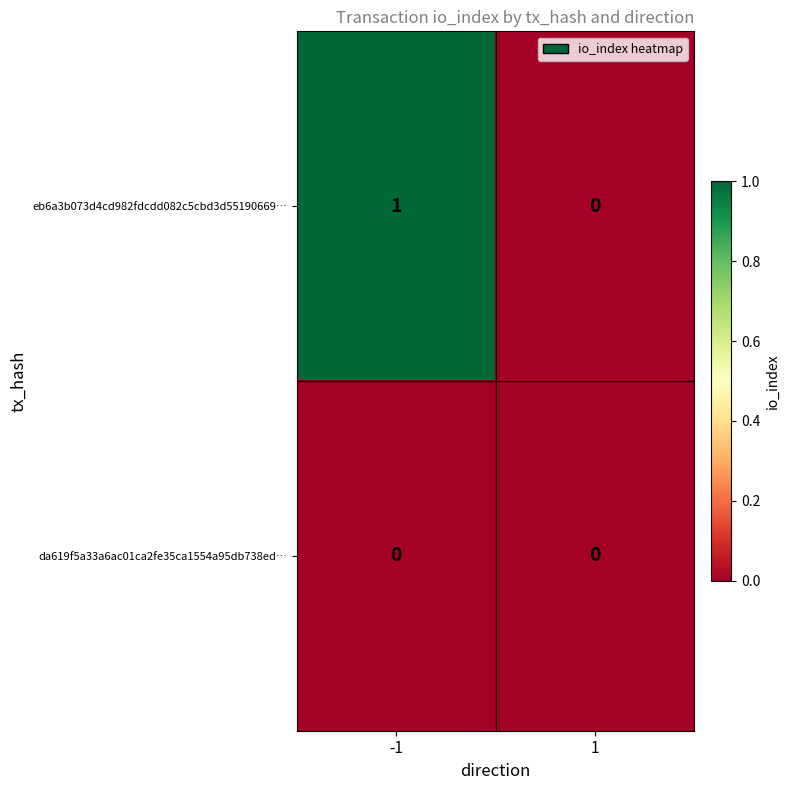

Reading left to right, list all the values displayed in this chart.

eb6a3b073d4cd982fdcdd082c5cbd3d55190669…: -1=1	1=0
da619f5a33a6ac01ca2fe35ca1554a95db738ed…: -1=0	1=0